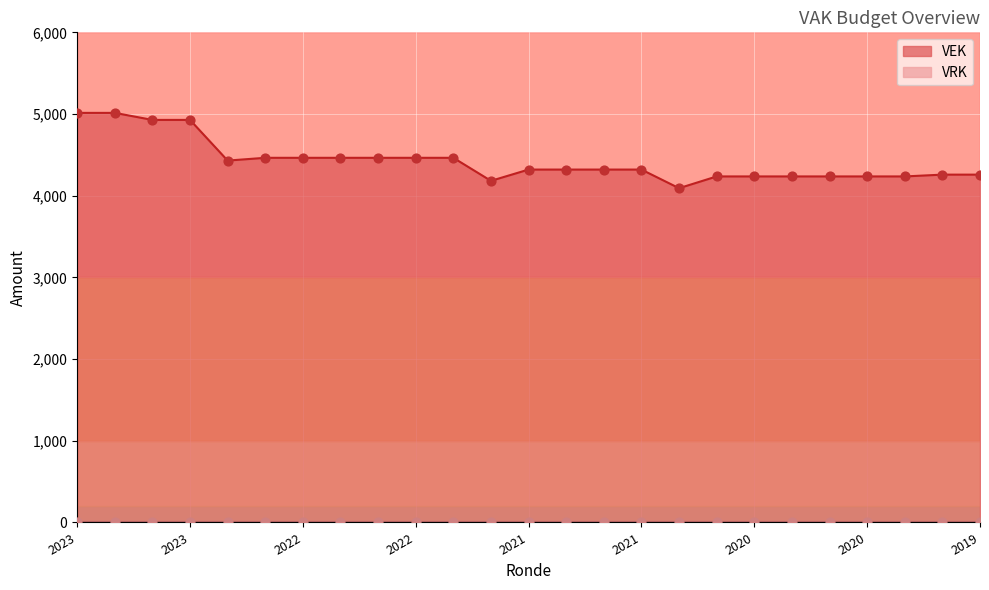

What is the change in value from 2022 Opmaak ontwerp to 2020 2de aanpassing ontwerp?

-228